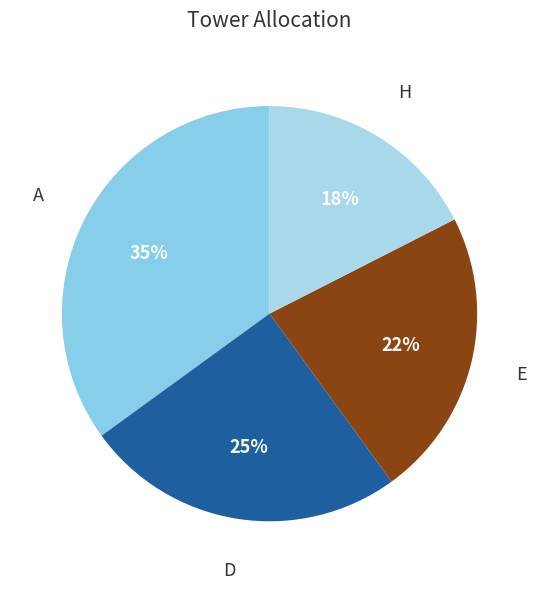

How many segments does this pie chart have?

4